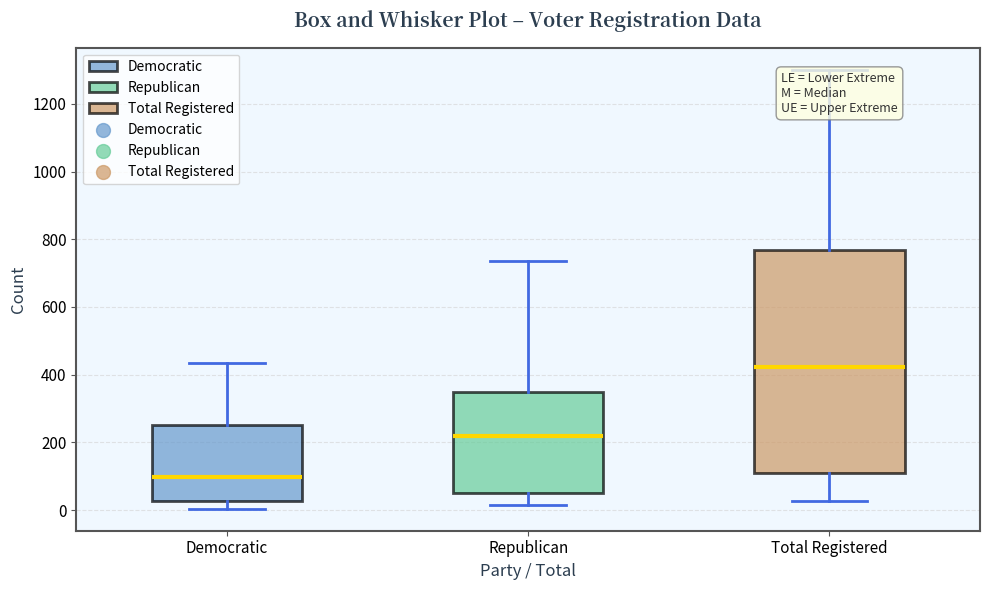

Reading left to right, read every box against the y-axis: the position of its median line, the range the box covers, and the ends of its whiskers. The values are not printed on the chart, so give them approximately, as read against the axis.

Democratic: median 100, box 20 to 260, whiskers 0 to 440
Republican: median 220, box 40 to 340, whiskers 20 to 740
Total Registered: median 420, box 120 to 760, whiskers 20 to 1300